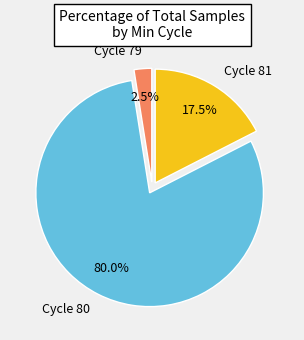

Is Cycle 80 the majority of the pie?

Yes